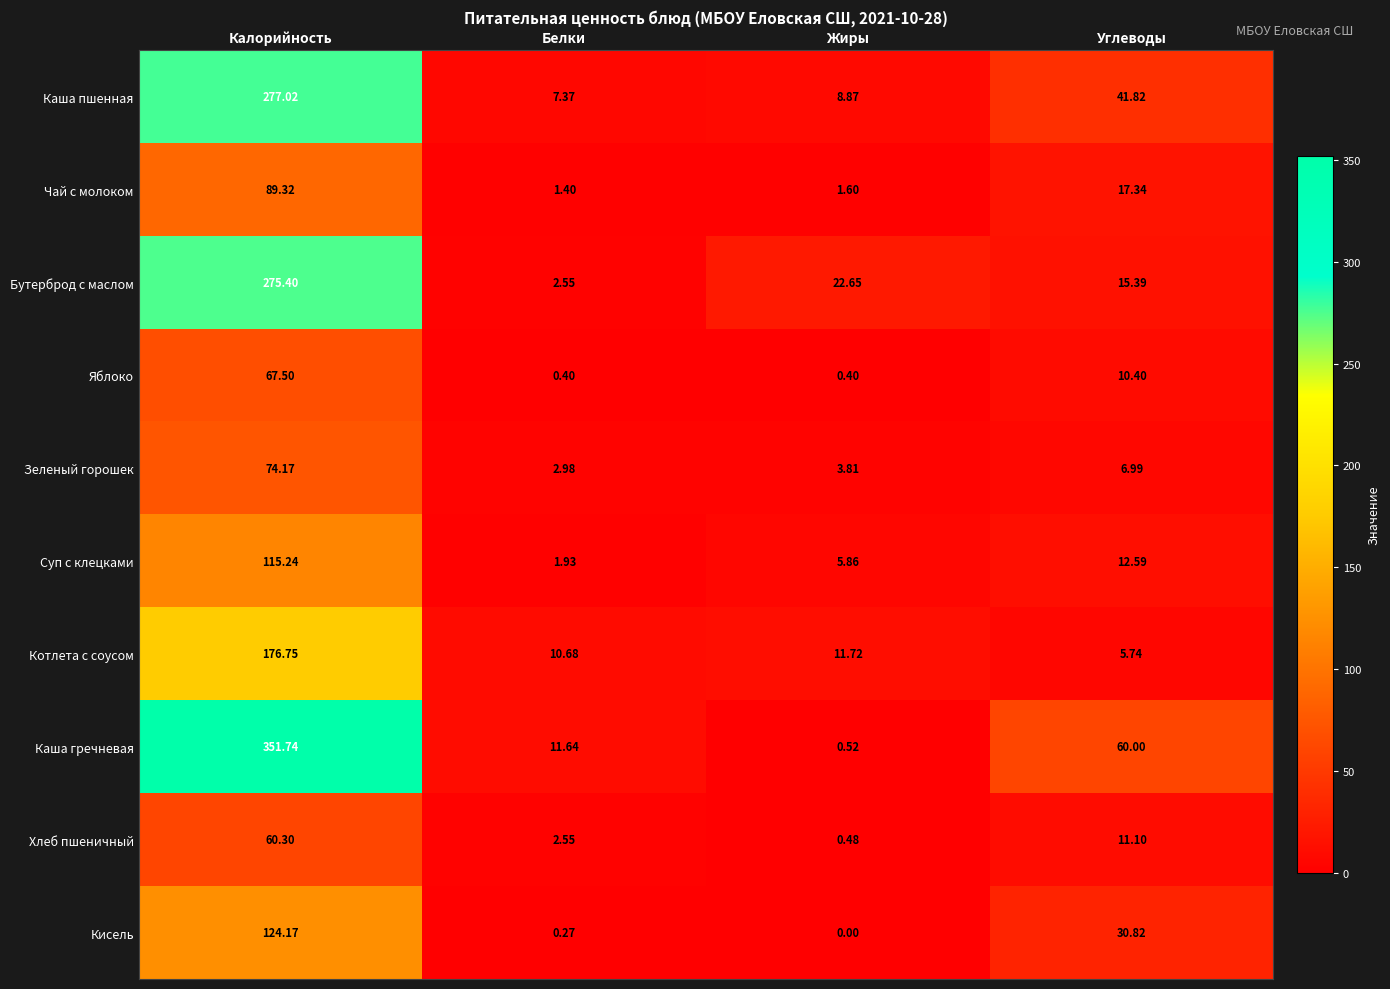

How many values in the Каша гречневая series are below 60?

2